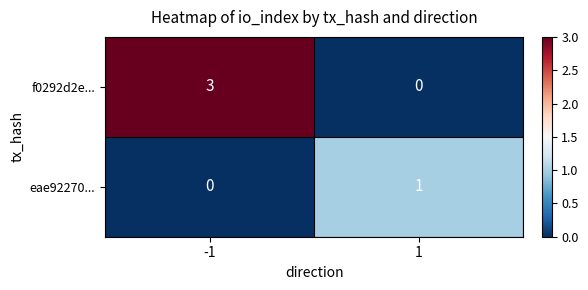

Rank the series by their average value, from highest to lowest.

f0292d2e..., eae92270...